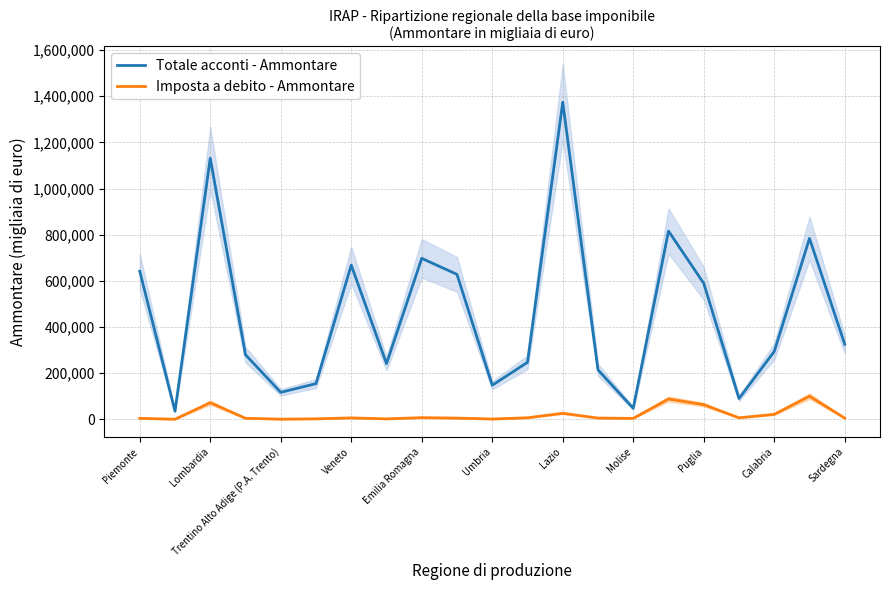

What is the difference between the maximum and minimum values in the Imposta a debito - Ammontare series?

99902